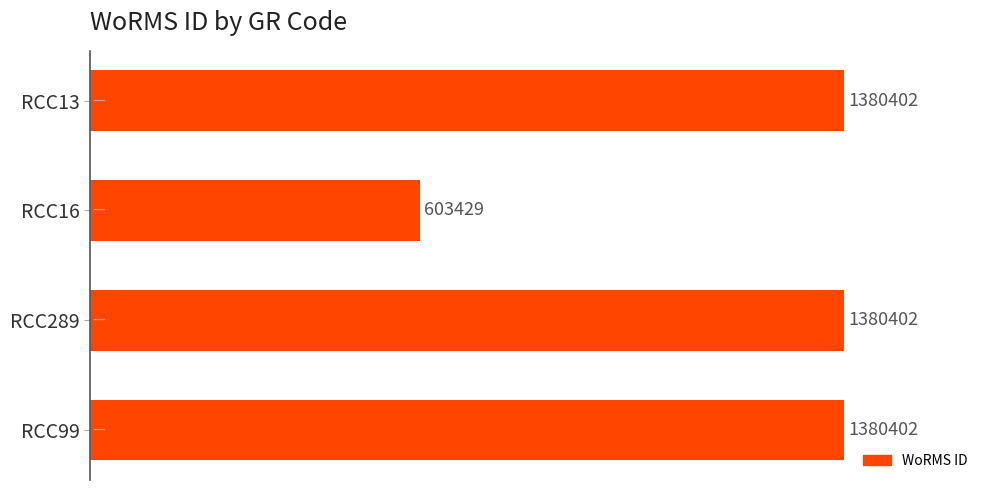

At which category does the chart reach its minimum across all series?

RCC16